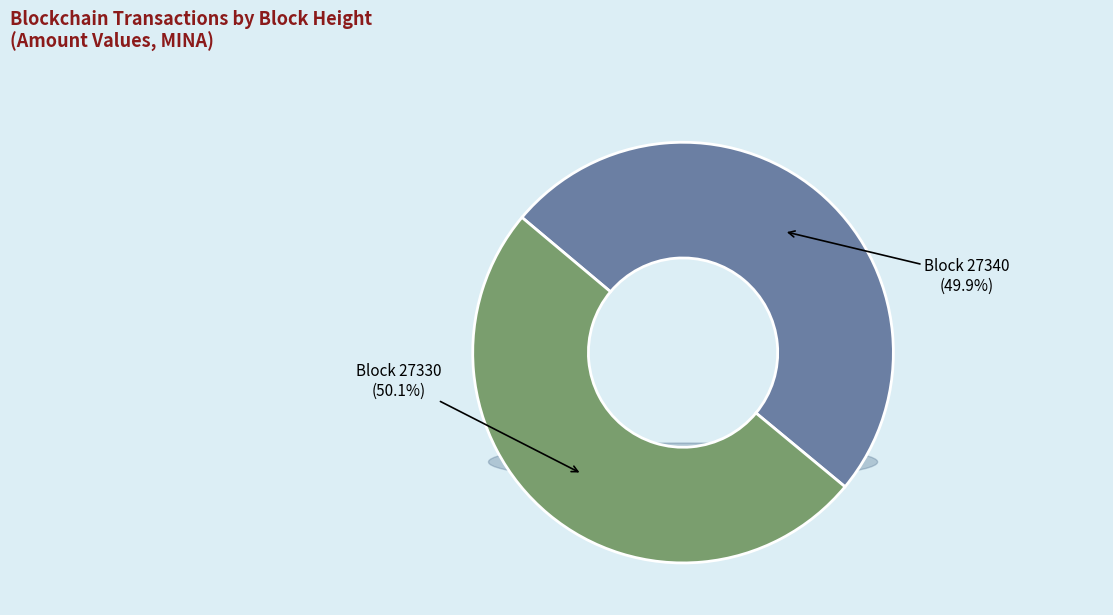

Which slice represents more than half of the pie?

27330